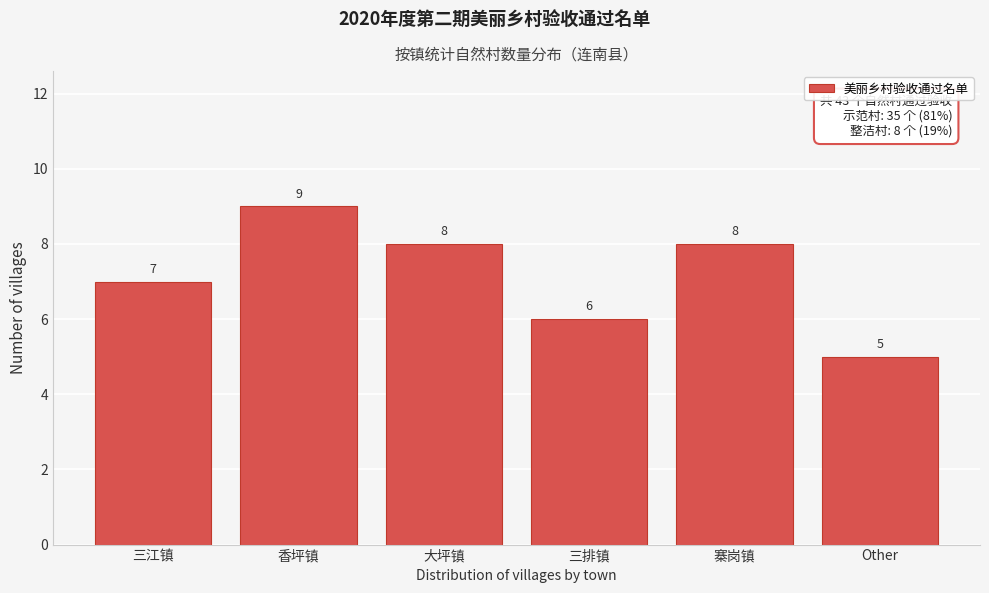

Reading left to right, what are all the values shown in this chart?

7	9	8	6	8	5